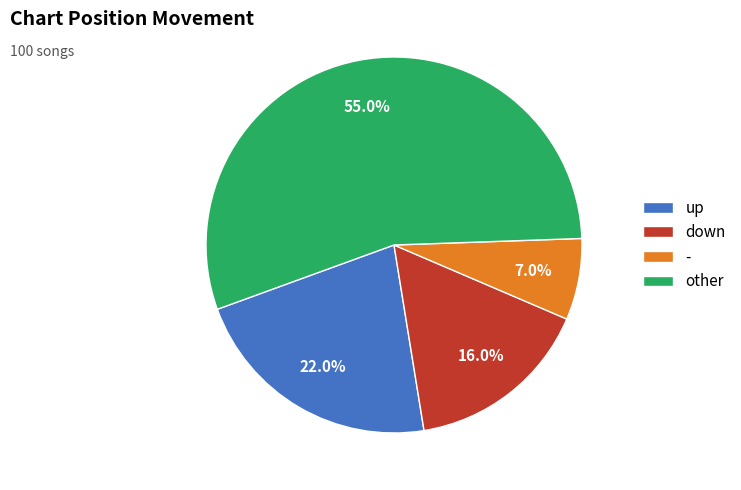

Do - and down together represent more than half of the pie?

No